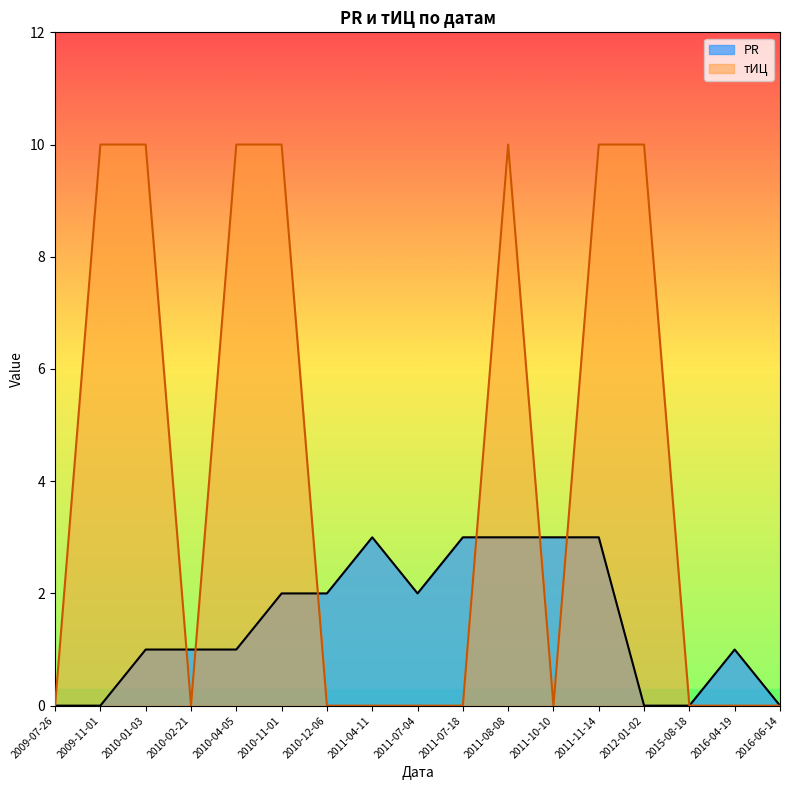

At which category does the chart reach its minimum across all series?

2009-07-26